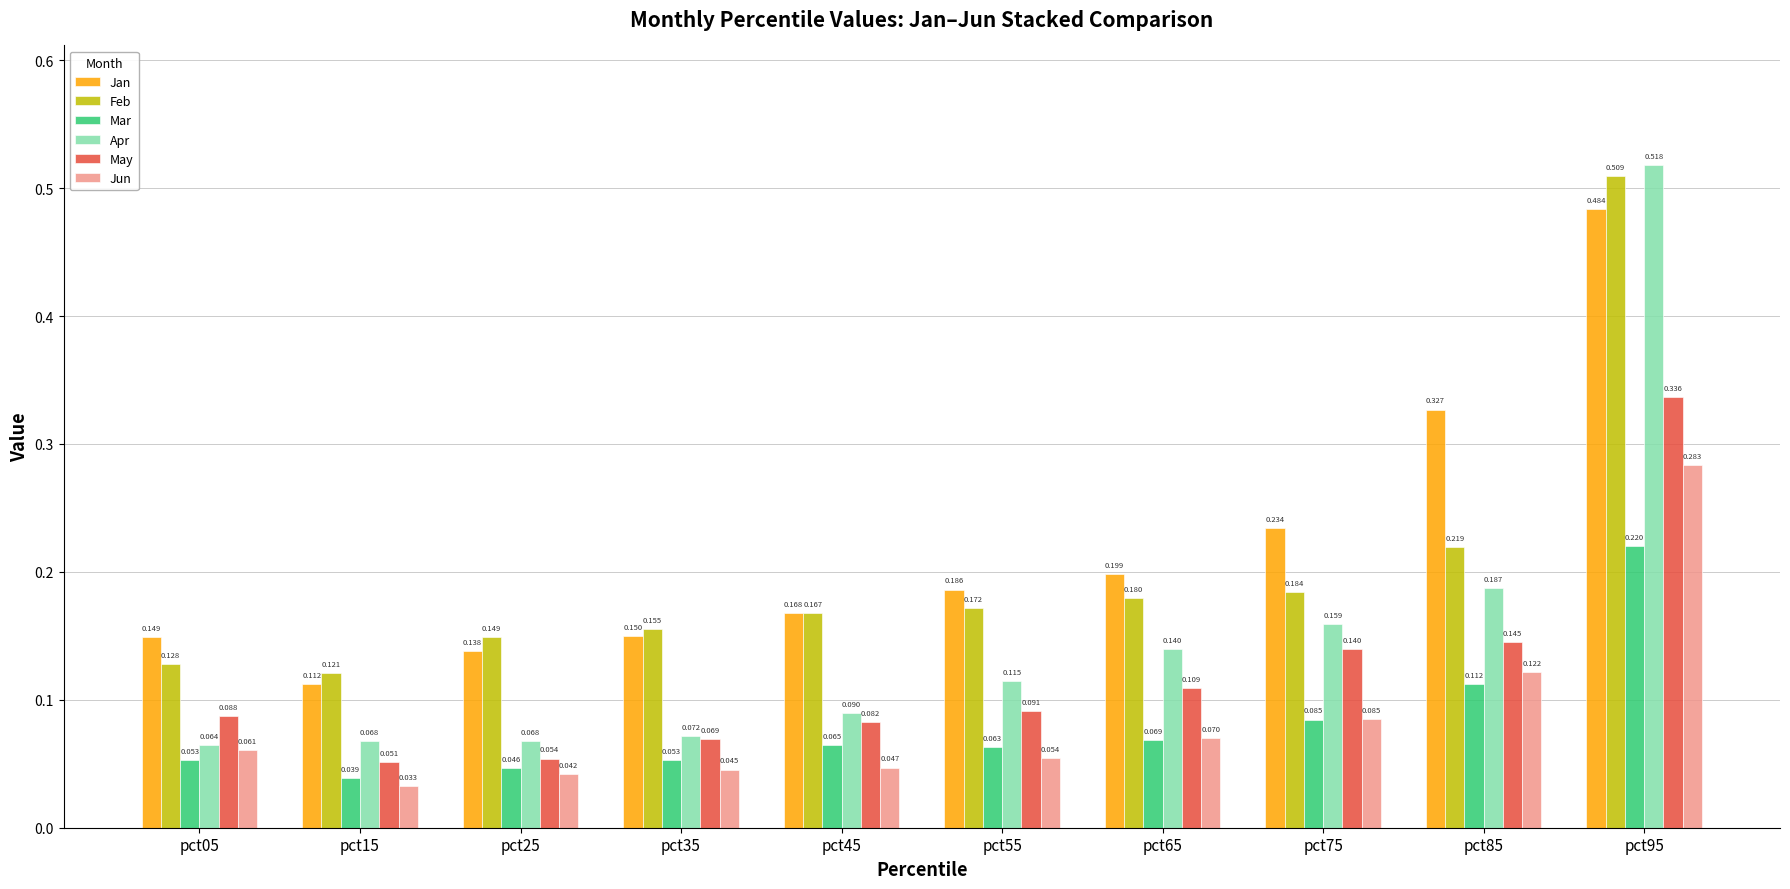

Rank the series at pct05 from highest to lowest value.

Jan, Feb, May, Apr, Jun, Mar